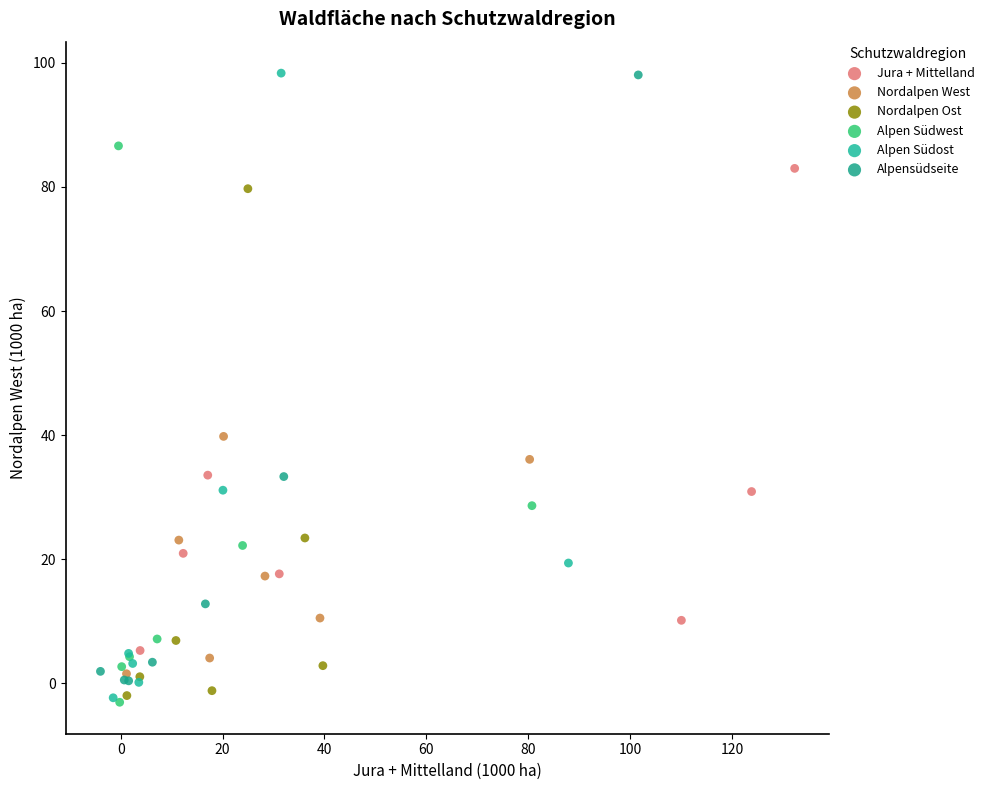

What are all the series names shown in the legend?

Jura + Mittelland, Nordalpen West, Nordalpen Ost, Alpen Südwest, Alpen Südost, Alpensüdseite